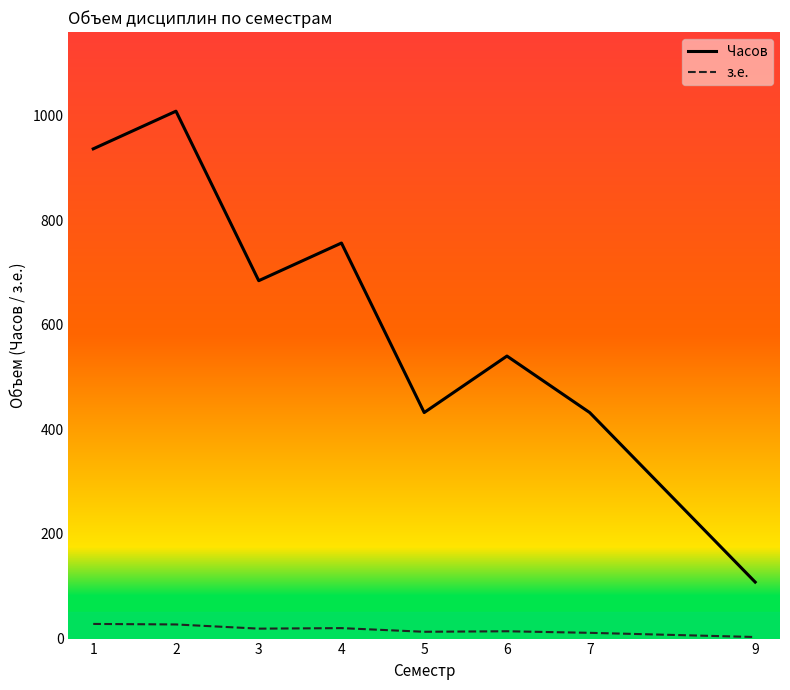

Count the number of data series in this chart.

2